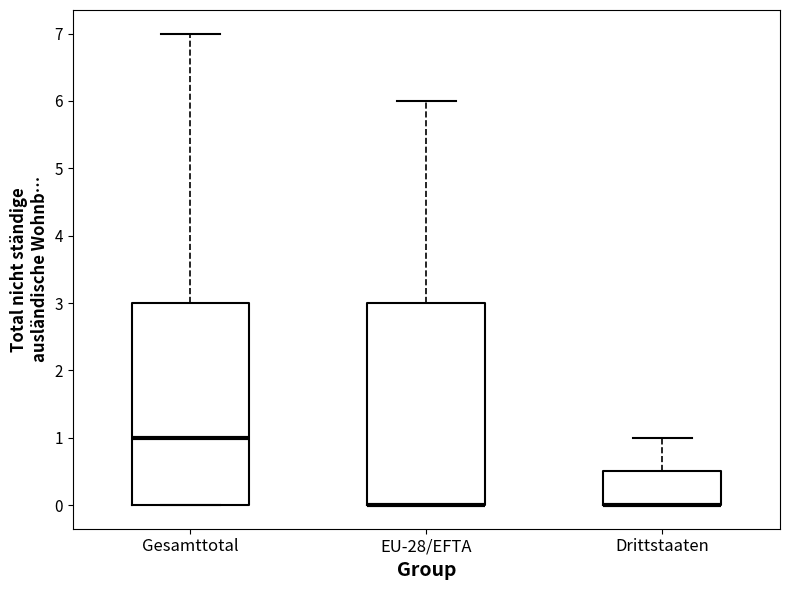

Where does the upper whisker of the box for Drittstaaten end on the y-axis? The values are not printed on the chart, so give them approximately, as read against the axis.

1.0